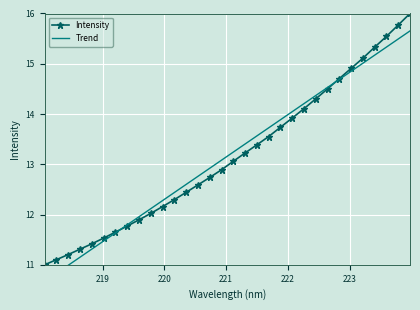

What is the value of the Intensity point at the 5th from the left?

11.4